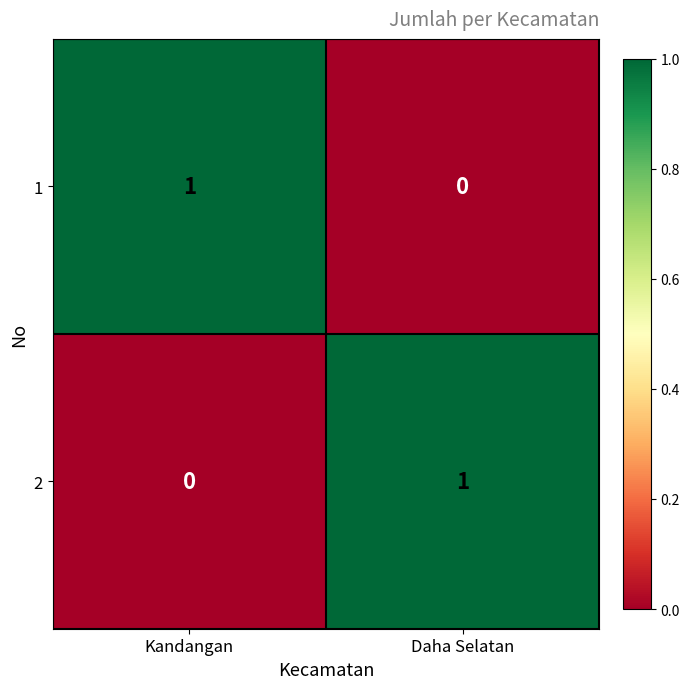

Rank the series at Daha Selatan from highest to lowest value.

2, 1